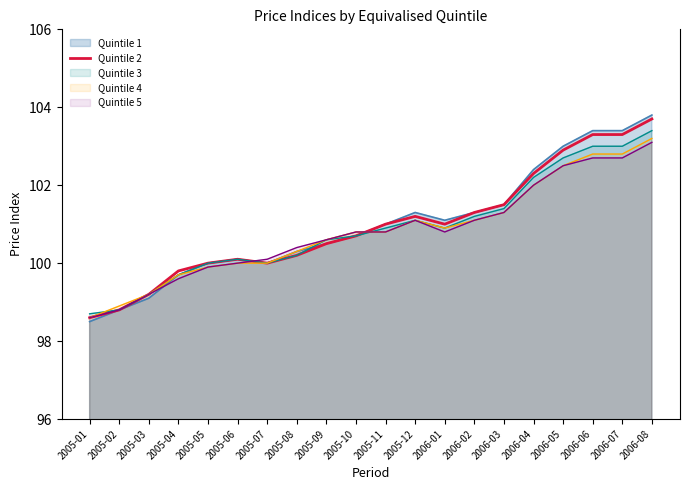

Rank the categories by value from lowest to highest.

2005-01, 2005-02, 2005-03, 2005-04, 2005-05, 2005-07, 2005-06, 2005-08, 2005-09, 2005-10, 2005-11, 2006-01, 2005-12, 2006-02, 2006-03, 2006-04, 2006-05, 2006-06, 2006-07, 2006-08